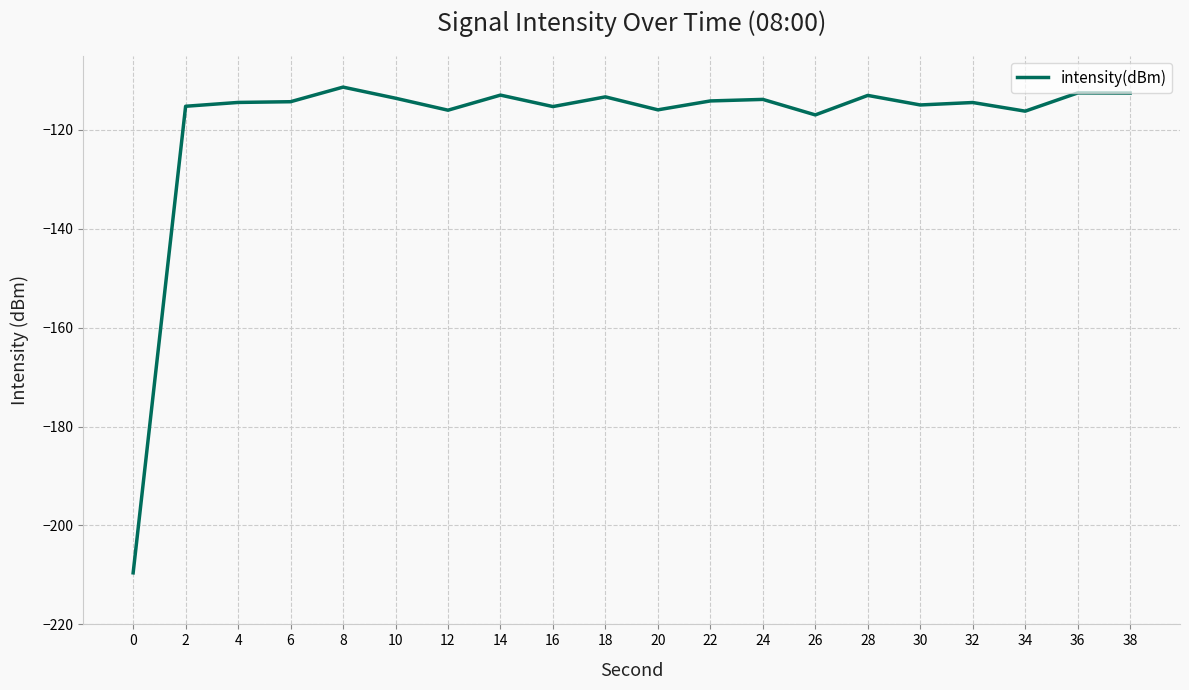

What is the approximate value at 6?

-114.3